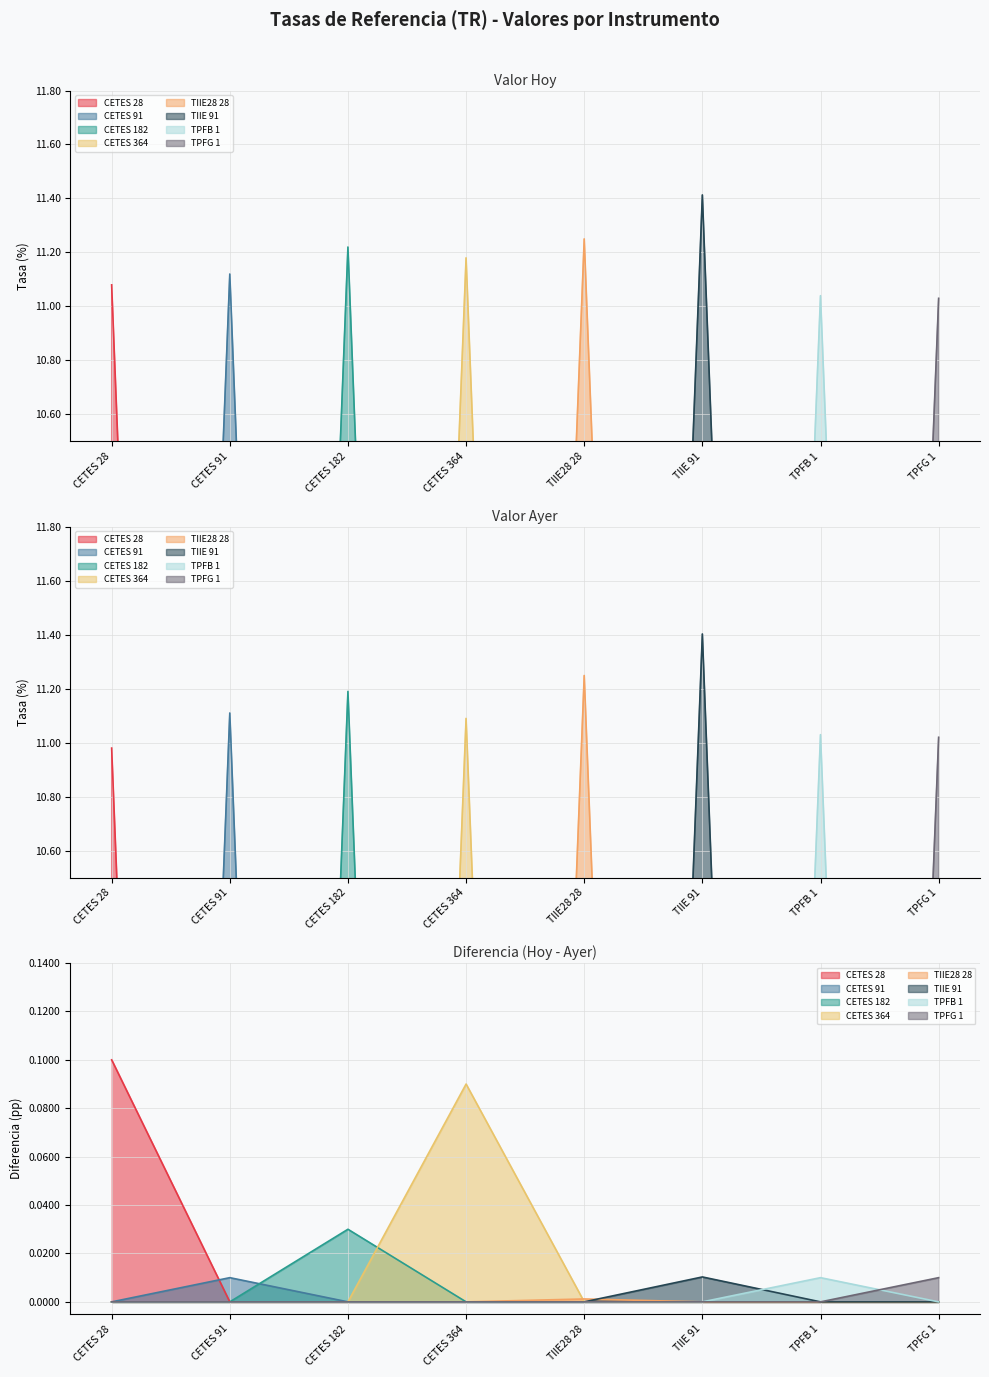

At how many categories does at least one series exceed 5?

8